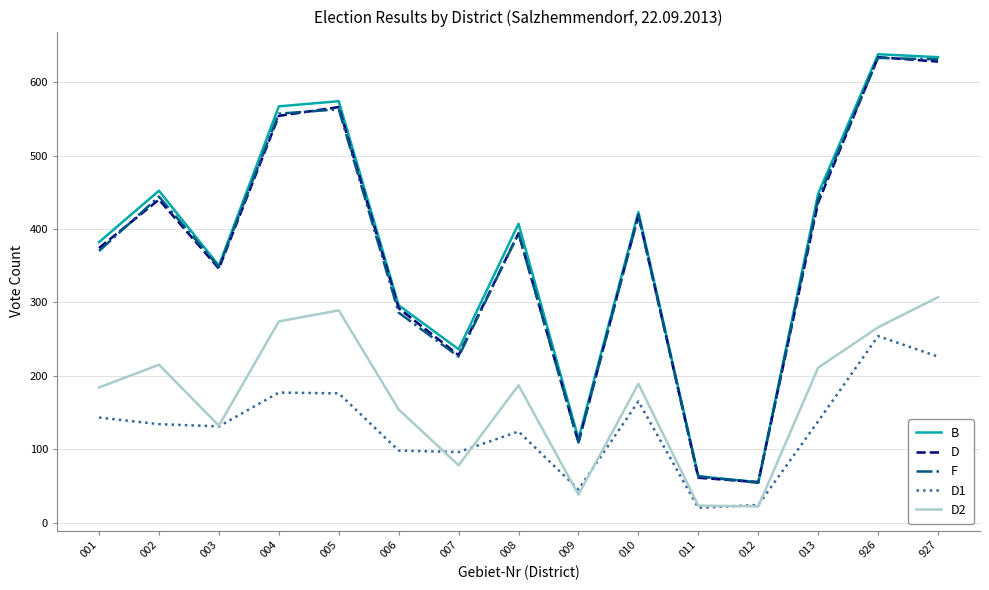

What is the smallest value displayed?

20